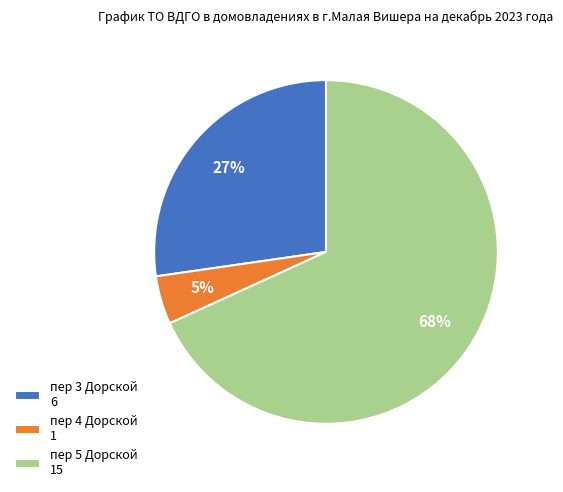

The пер 3 Дорской slice represents 39% of the pie. True or false?

False